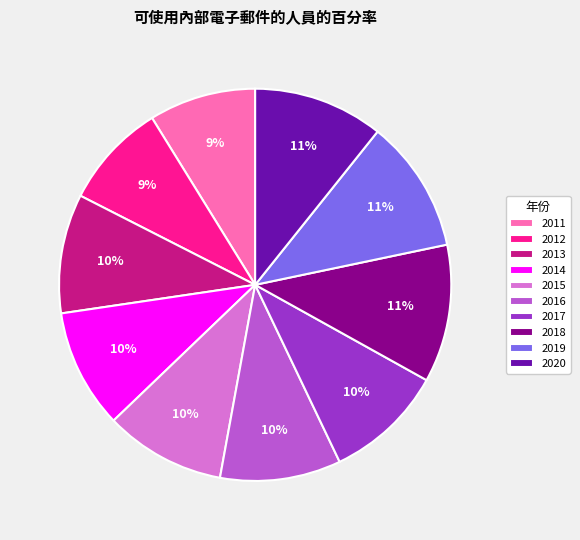

Is it true that 2015 is 5% of the pie?

False